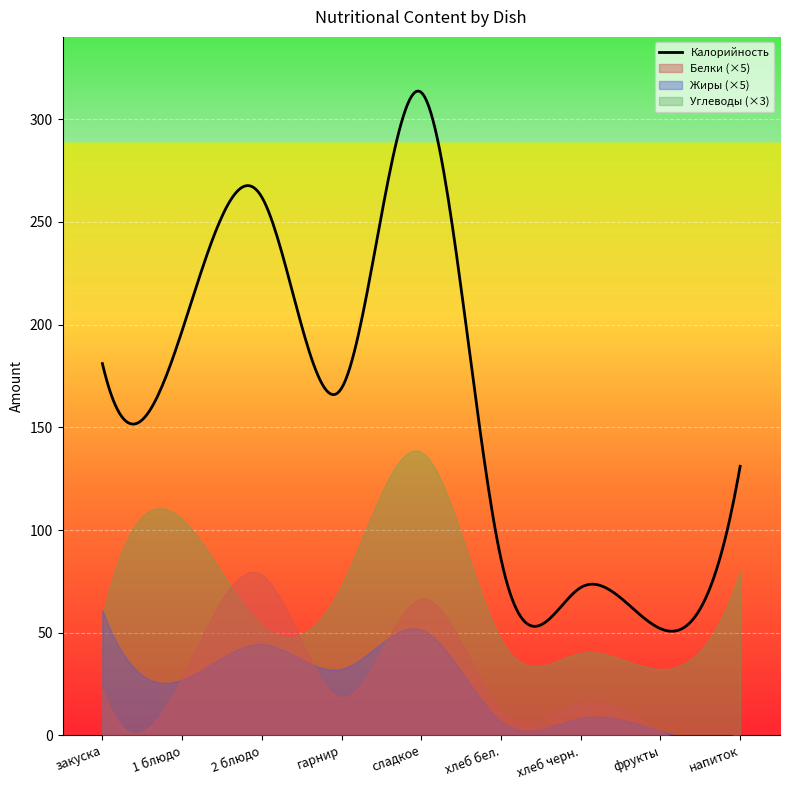

What is the sum of all Белки values?

49.6